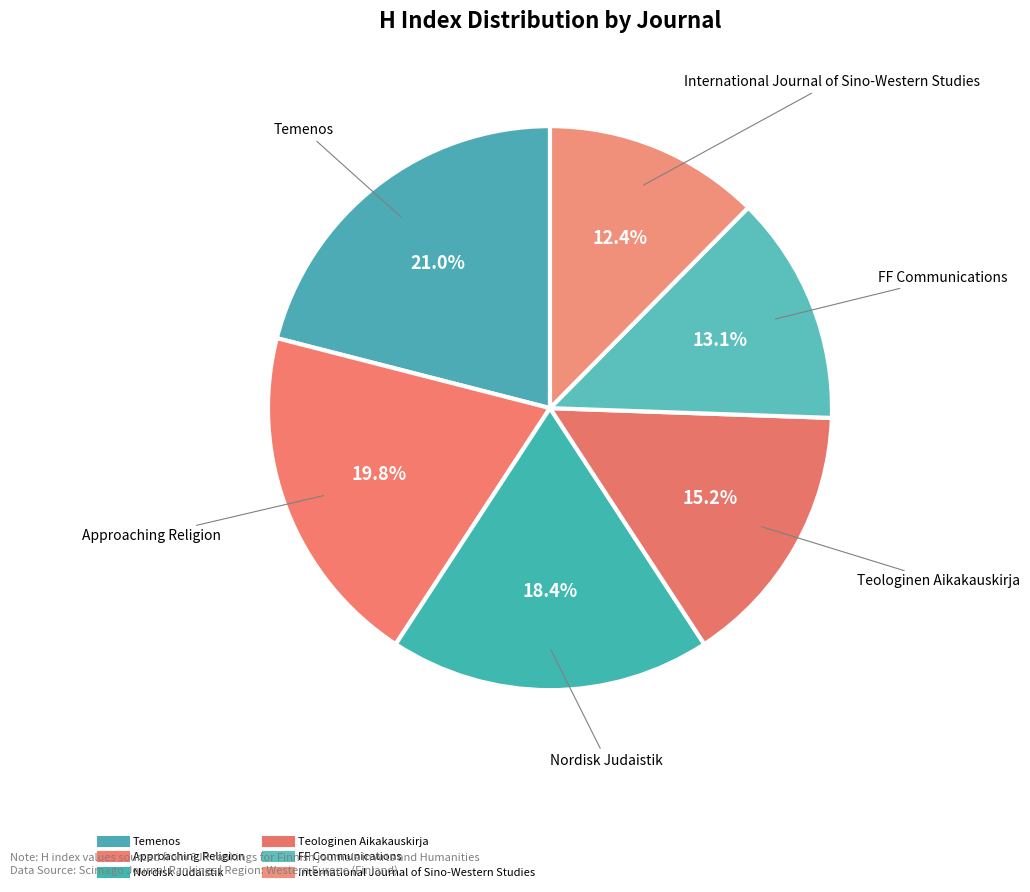

Combined, what portion of the pie is FF Communications and Nordisk Judaistik?

31.6%